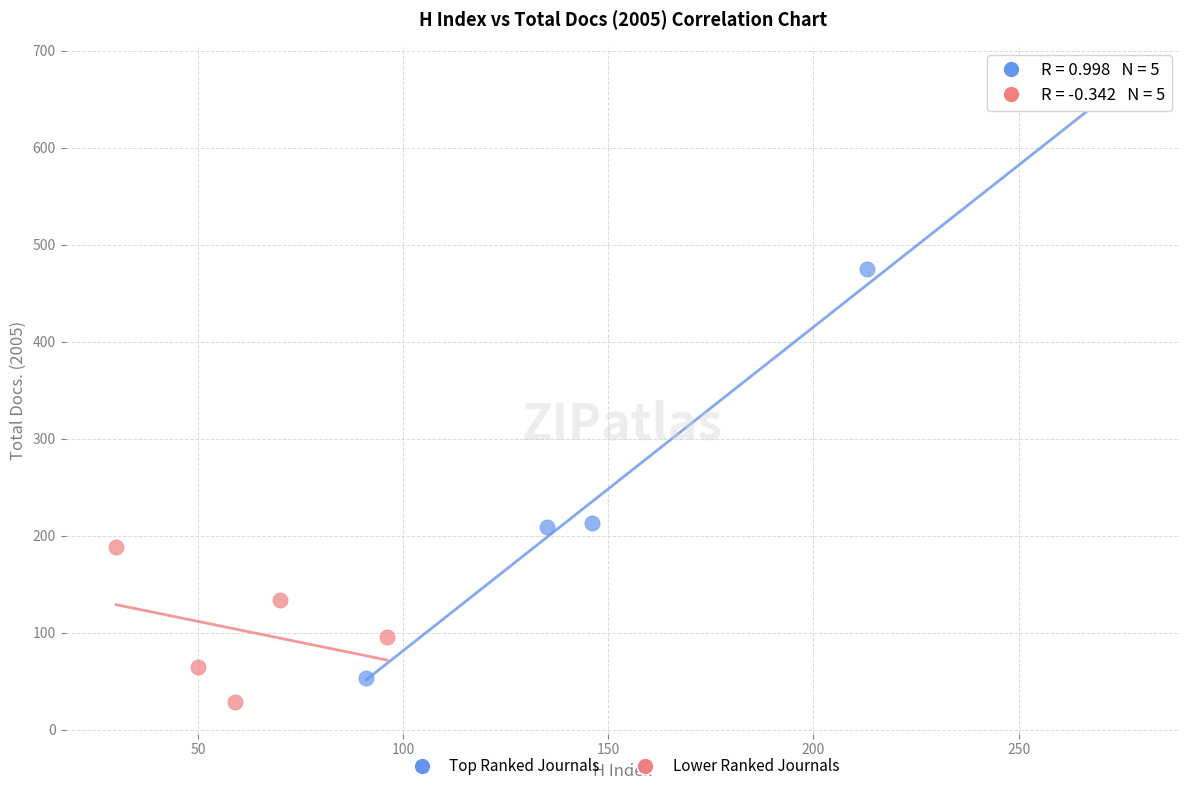

Which series reaches the minimum Y coordinate?

Lower Ranked Journals